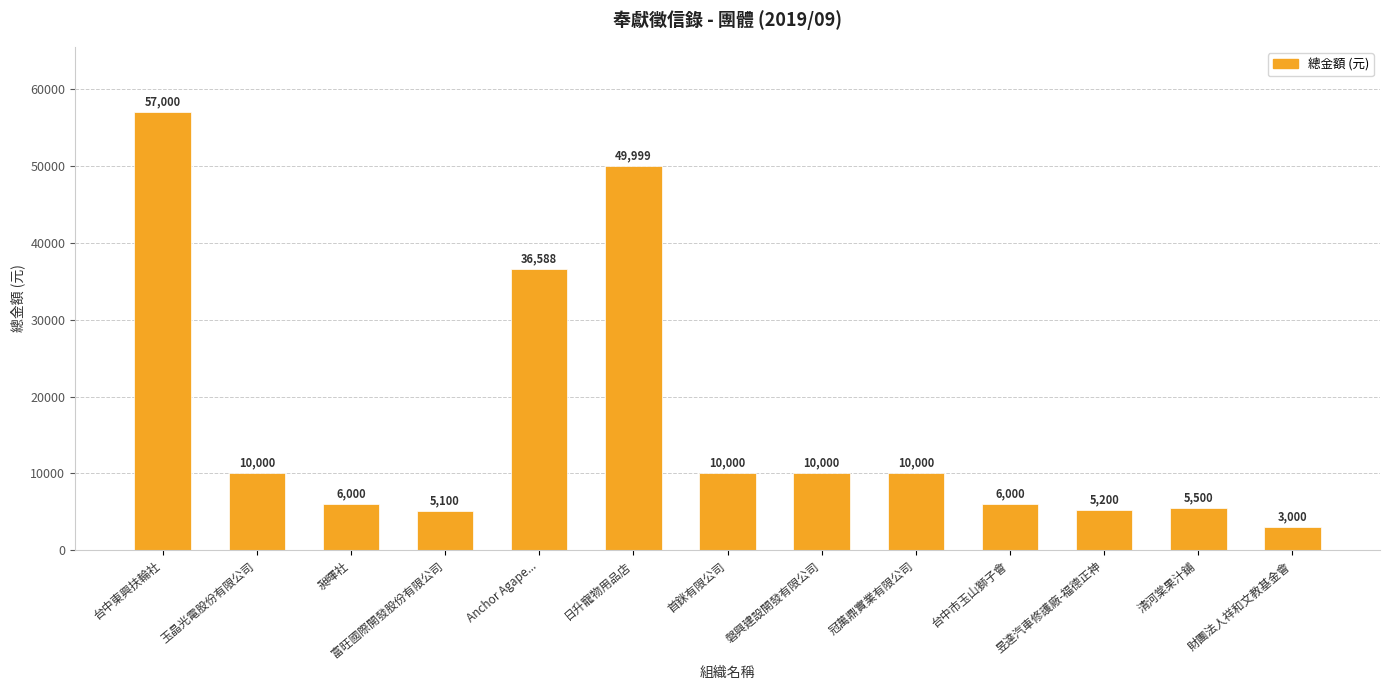

The value at 首銤有限公司 is 2529. True or false?

False